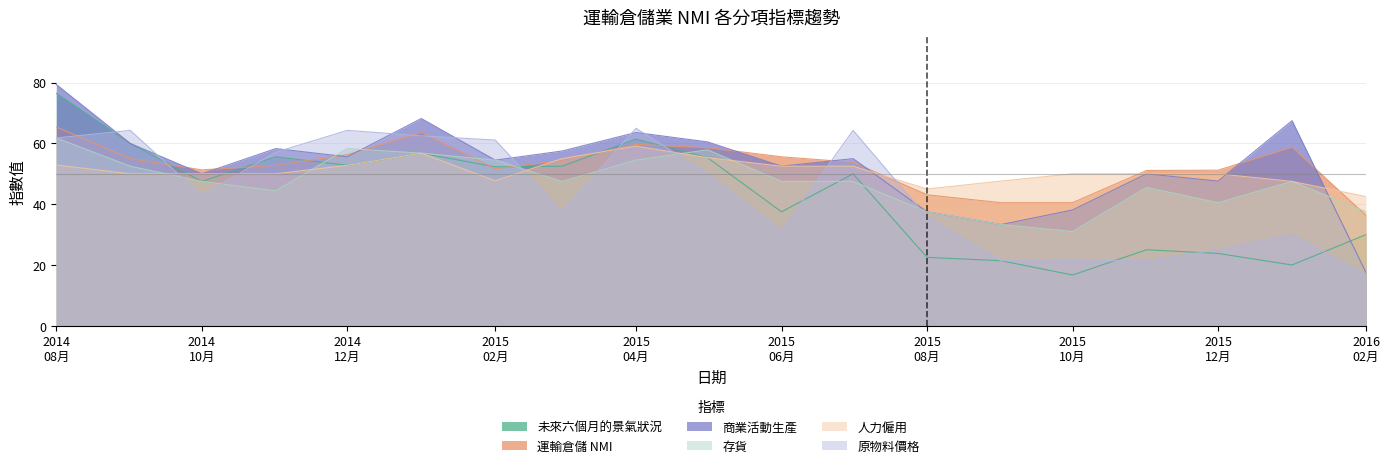

Reading left to right, transcribe all the data shown in this chart.

未來六個月的景氣狀況: 76.5	60.0	47.5	55.6	52.8	56.8	52.3	52.5	61.4	55.3	37.5	50.0	22.5	21.4	16.7	25.0	23.8	20.0	30.0
運輸倉儲 NMI: 65.4	55.0	51.3	52.8	56.3	63.6	51.7	54.4	59.7	58.6	55.6	53.8	43.1	40.5	40.5	51.1	51.2	58.8	36.3
商業活動生產: 79.4	60.0	50.0	58.3	55.6	68.2	54.5	57.5	63.6	60.5	52.5	55.0	37.5	33.3	38.1	50.0	47.6	67.5	17.5
存貨: 61.8	52.5	47.5	44.4	58.3	56.8	54.5	47.5	54.5	57.9	47.5	47.5	37.5	33.3	31.0	45.5	40.5	47.5	37.5
人力僱用: 52.9	50.0	50.0	50.0	52.8	56.8	47.7	55.0	59.1	55.3	52.5	52.5	45.0	47.6	50.0	50.0	50.0	47.5	42.5
原物料價格: 61.8	64.3	42.9	57.1	64.3	62.5	61.1	37.5	65.0	50.0	31.3	64.3	35.7	21.4	21.4	21.4	25.0	30.0	16.7